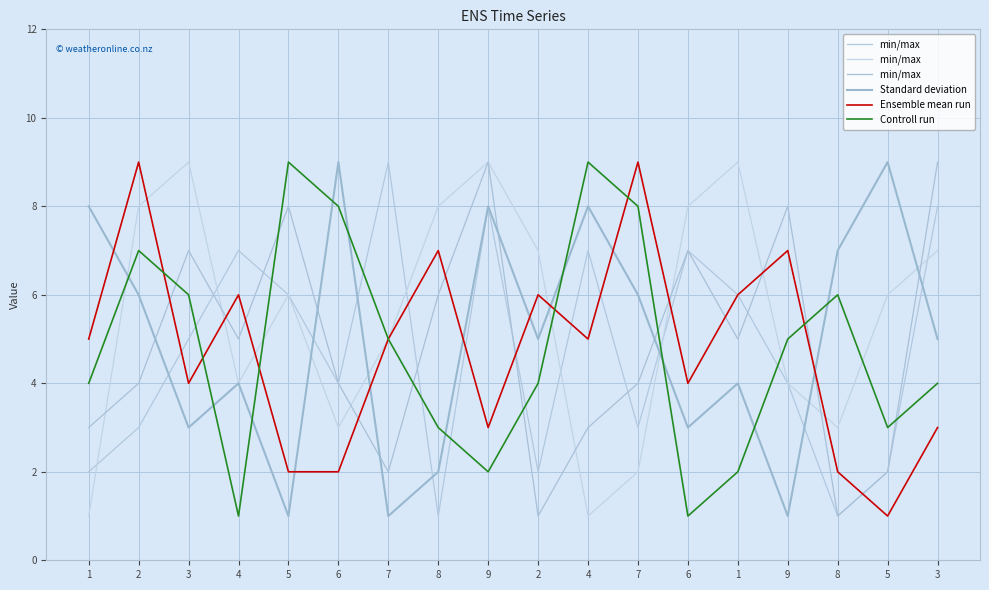

Does the chart have visible grid lines?

Yes